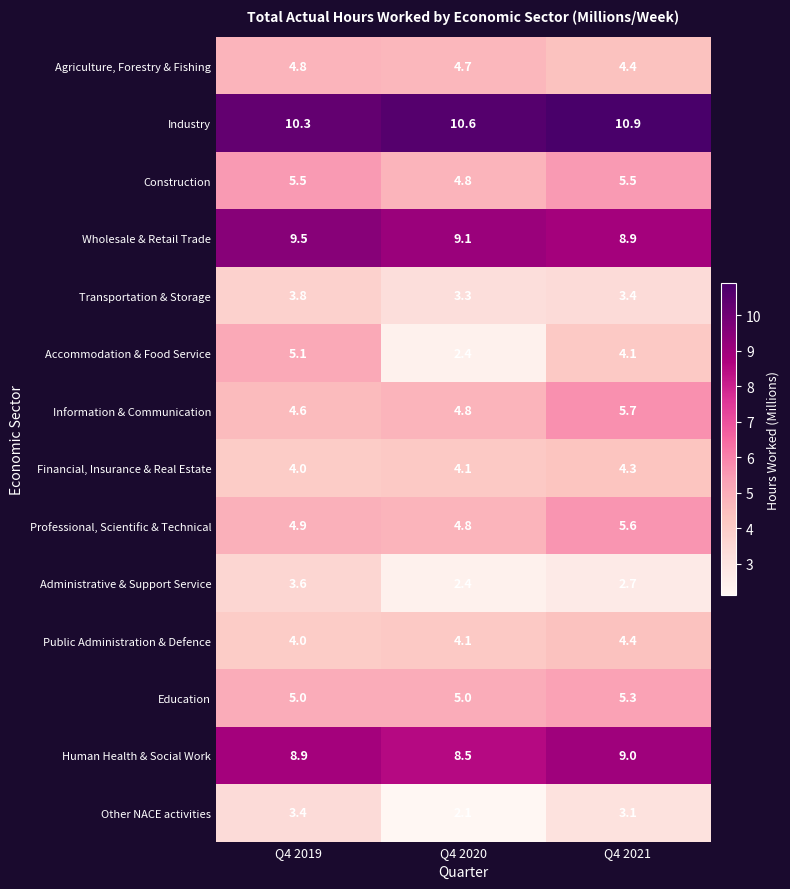

List the labels in order of Information & Communication value, smallest first.

Q4 2019, Q4 2020, Q4 2021